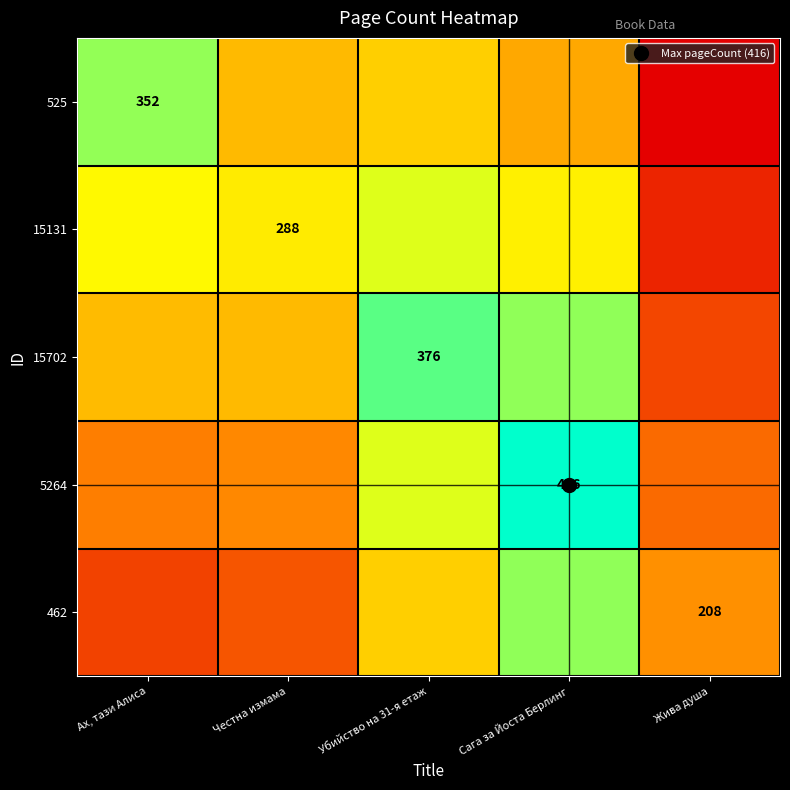

The 15702 series shows 376.0 at Убийство на 31-я етаж. True or false?

True